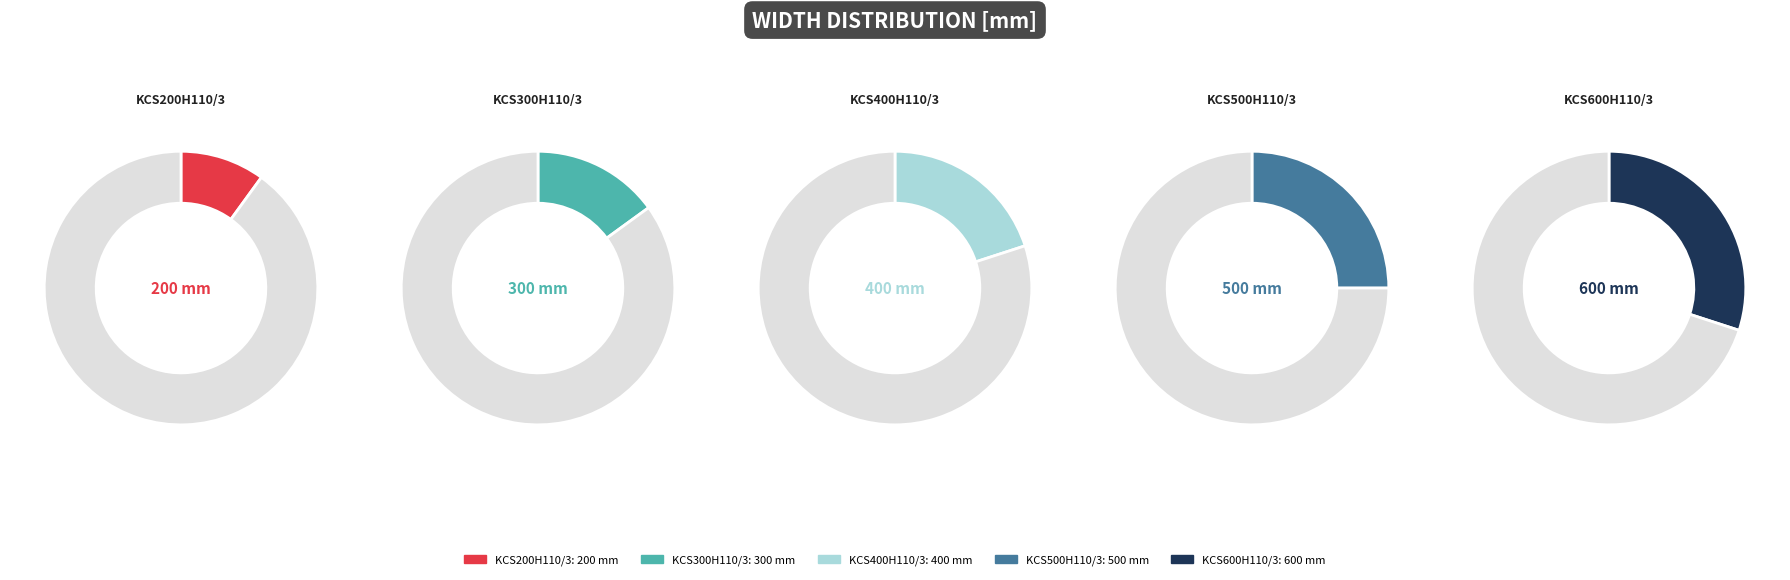

To the nearest percent, what is the average slice percentage?

20%